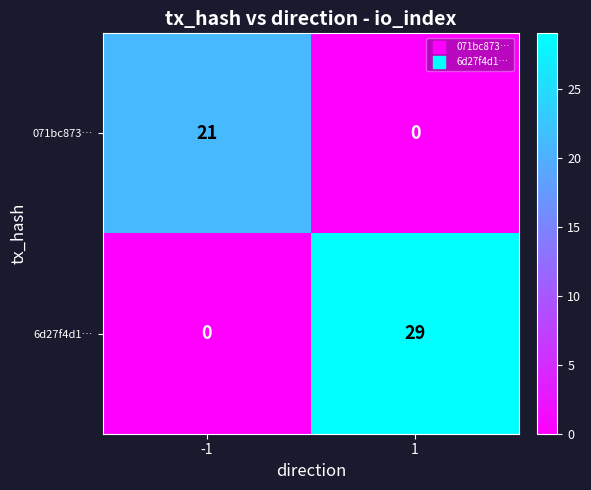

What is the greatest value displayed?

29